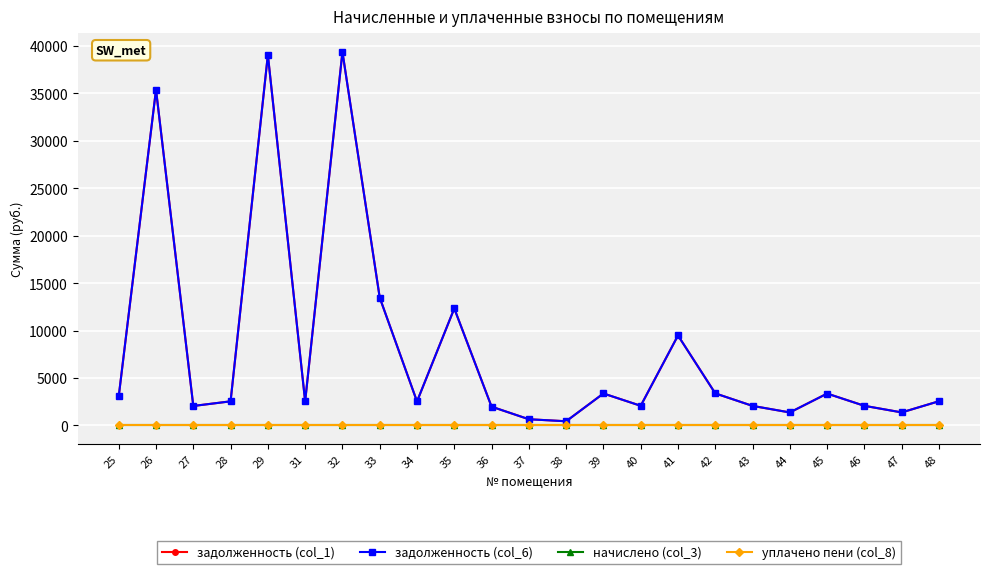

Does the chart have visible grid lines?

Yes